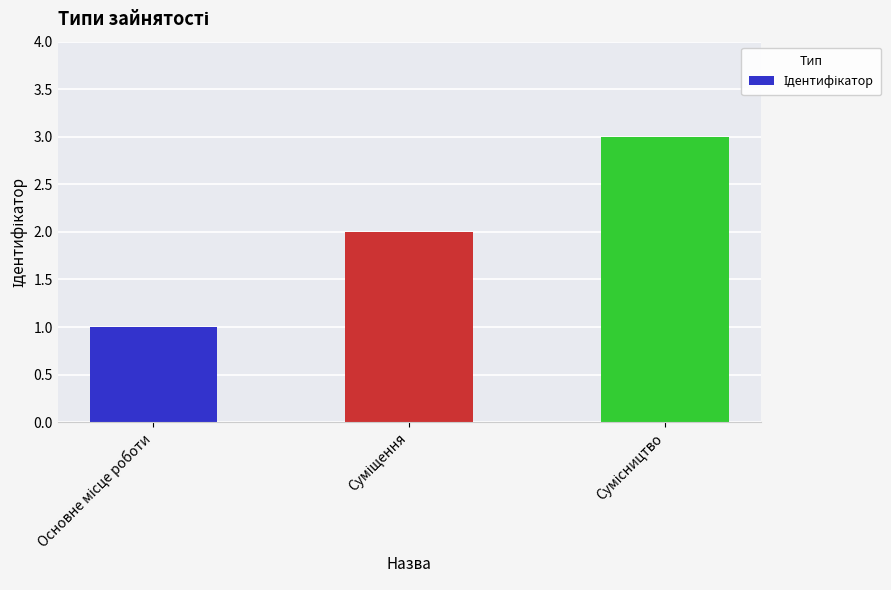

What is the greatest value displayed?

3